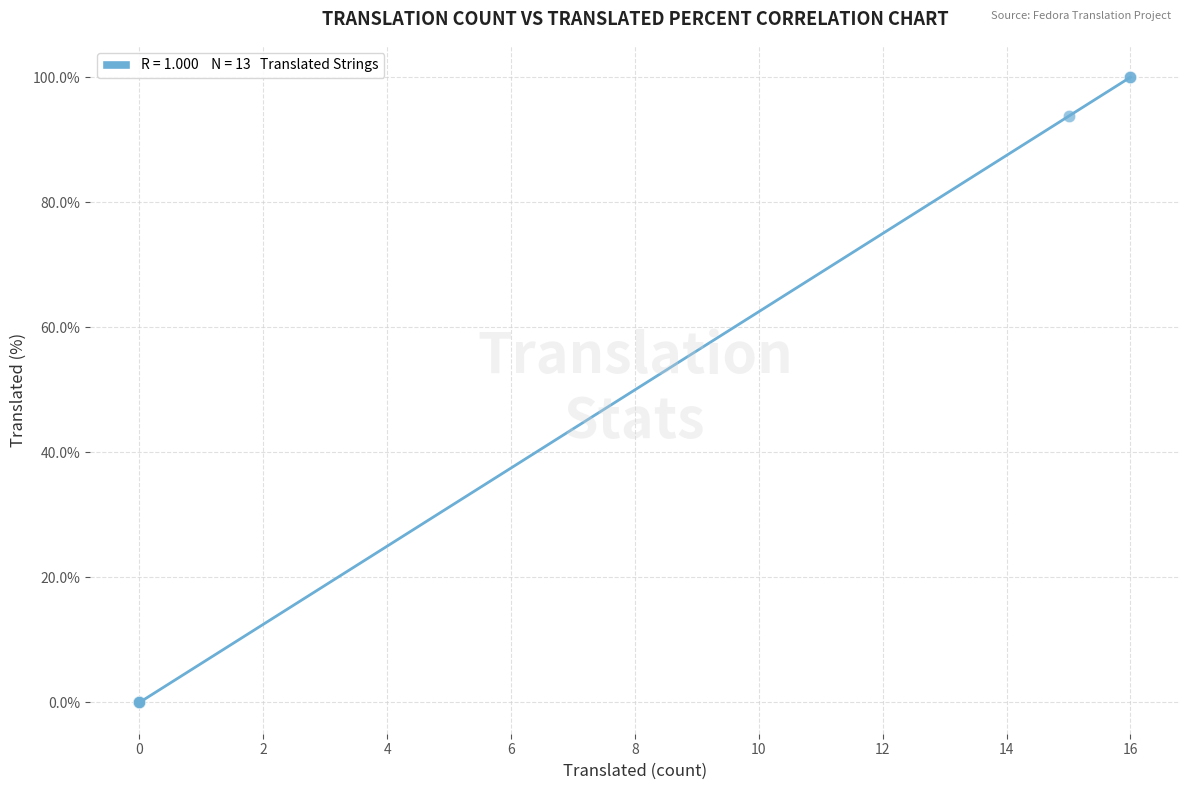

What Y value in the scatter plot is closest to 50?

93.7